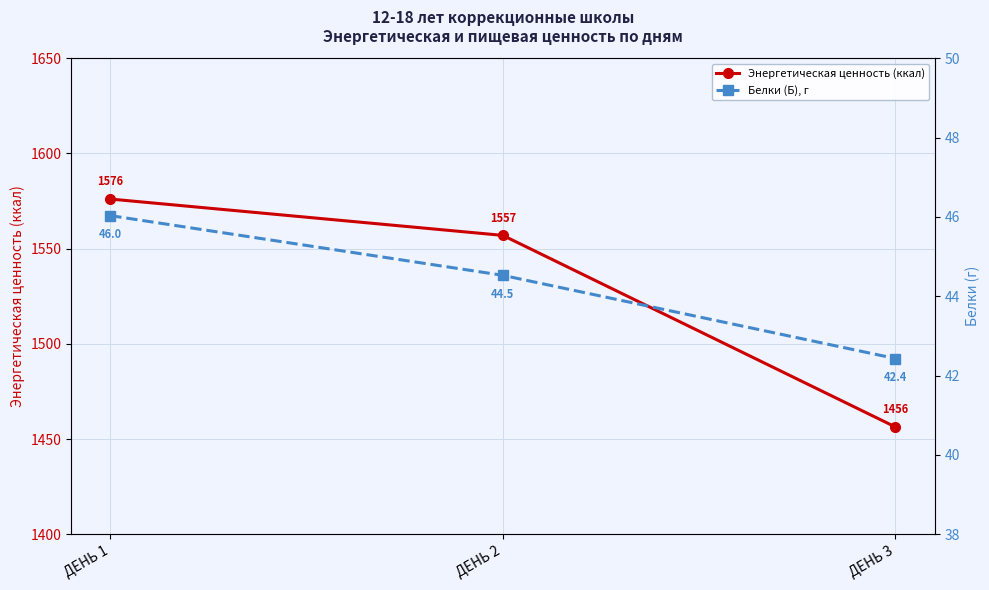

How many data points in Энергетическая ценность (ккал) are less than 1556?

1